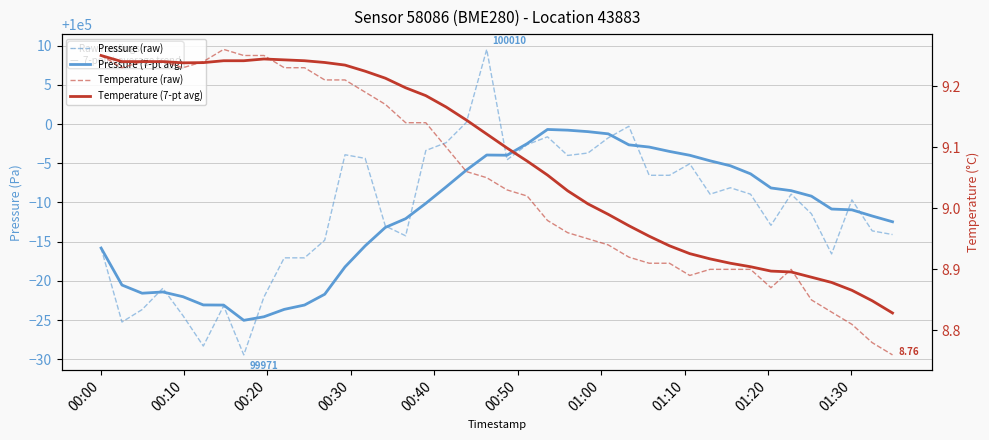

True or false: Pressure (7-pt avg) has more than 0 interior local peaks.

True